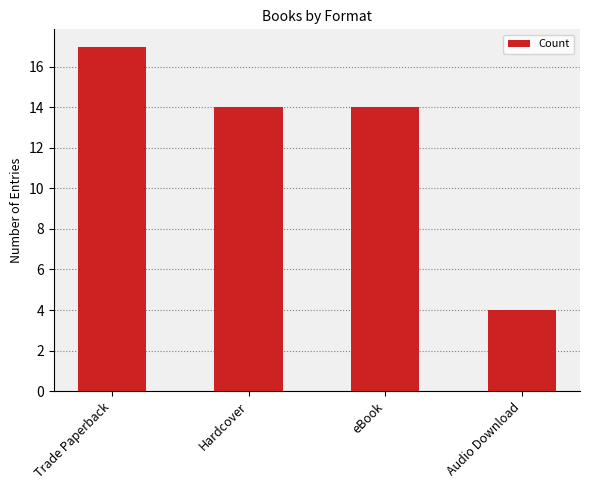

What is the approximate value at Audio Download?

4